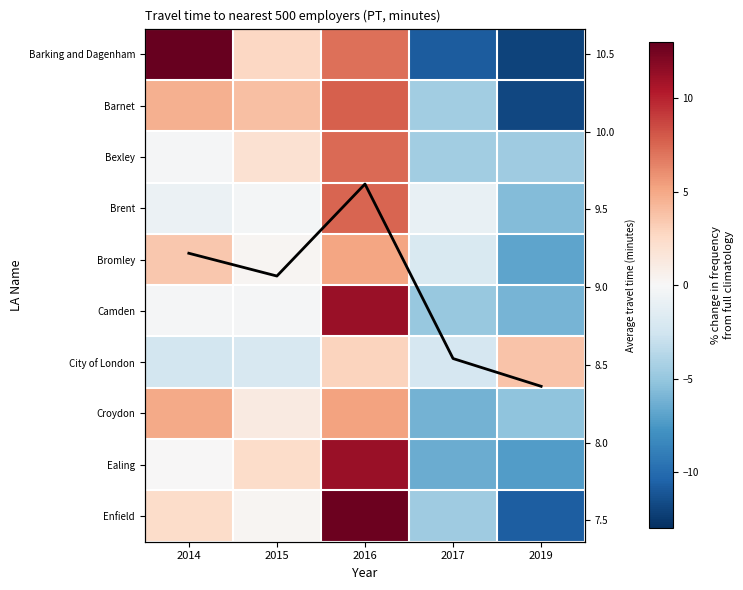

Where does the Barnet series first go above 3?

2014